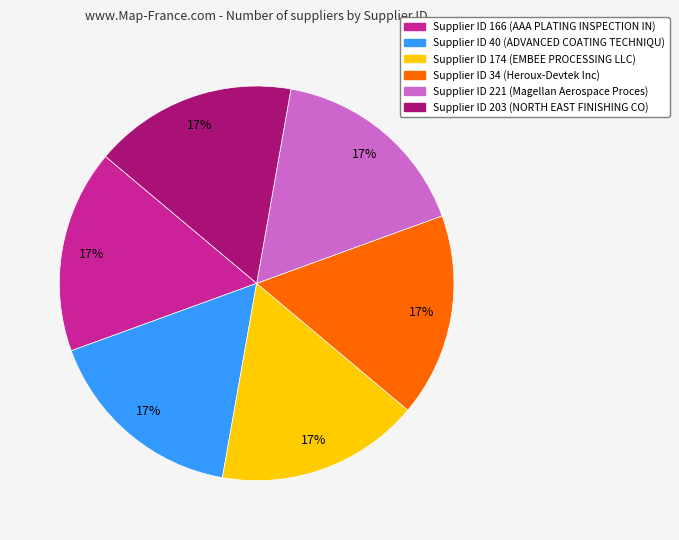

How many slices are in this pie chart?

6